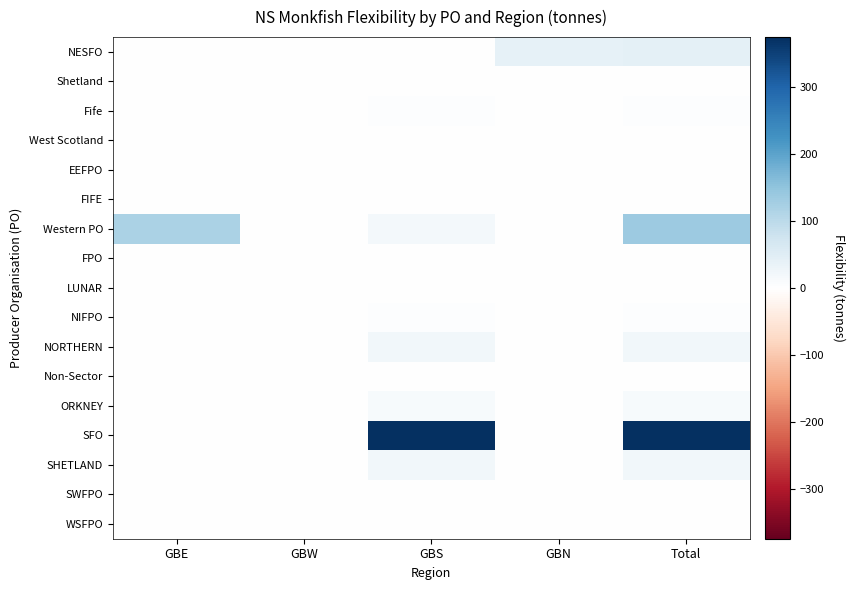

Between GBW and GBS, which is larger?

GBS